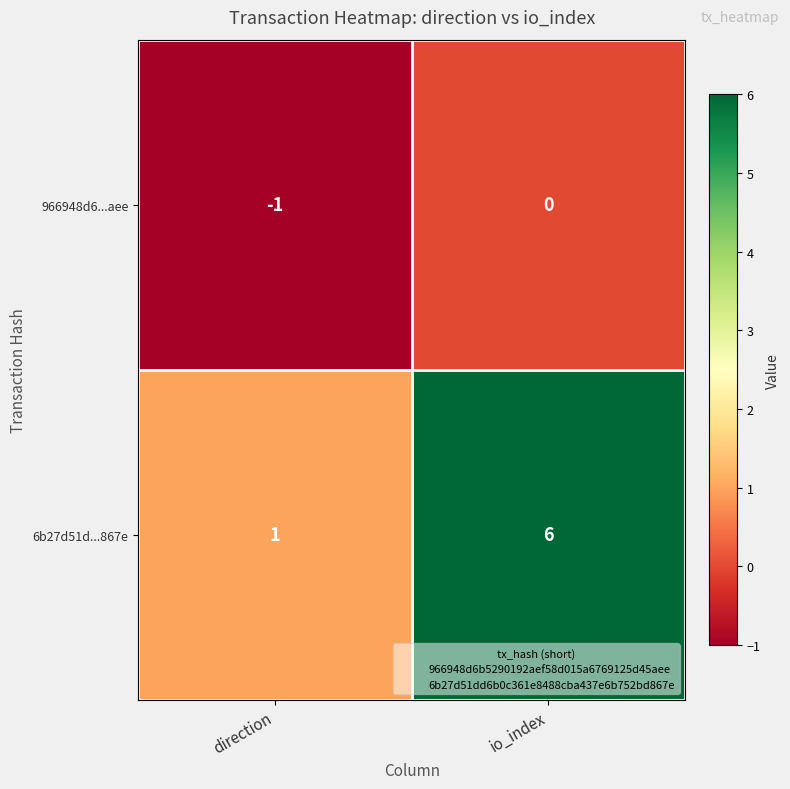

Between direction and io_index, which series saw the biggest shift?

6b27d51d...867e